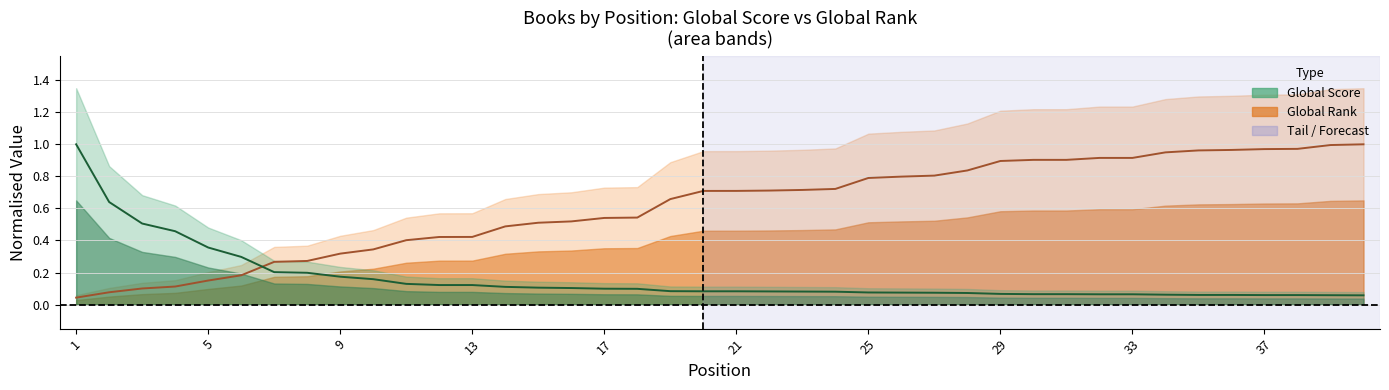

Rank the series by their maximum value, from highest to lowest.

Global Rank, Global Score